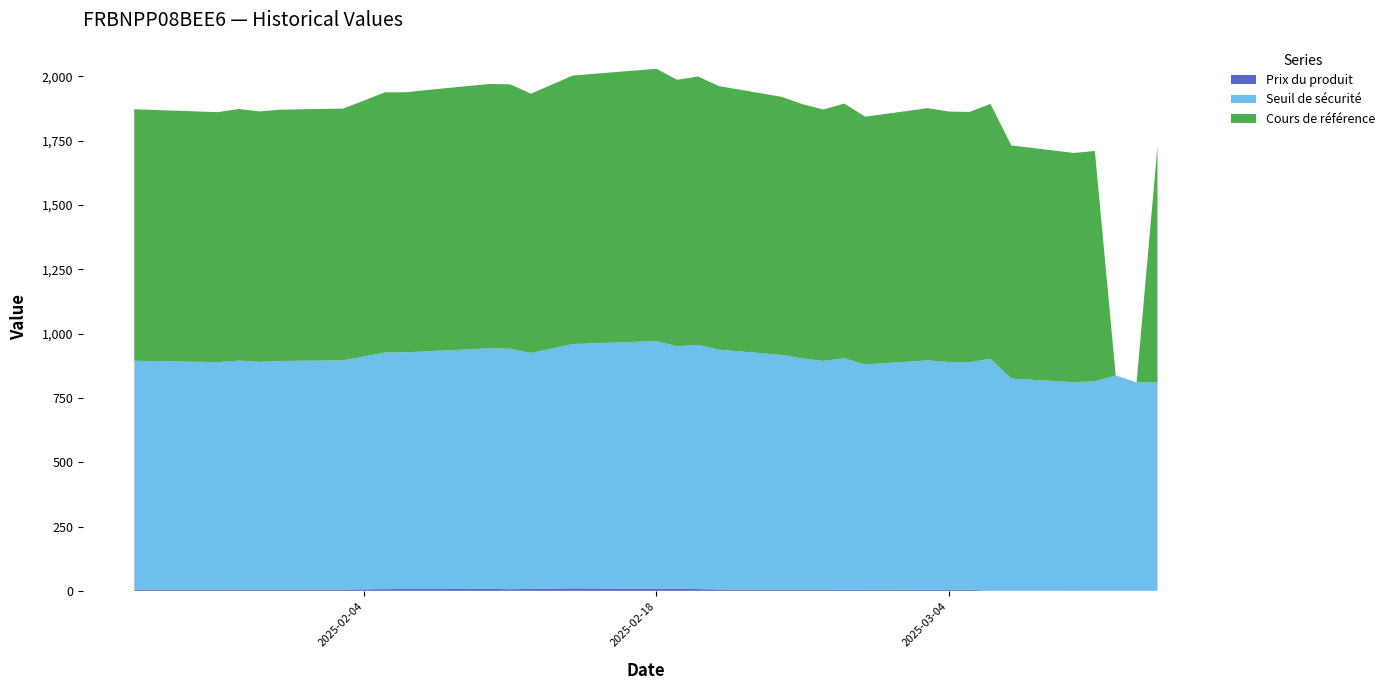

Reading left to right, what are all the values shown in this chart?

Prix du produit: 5.0	4.7	5.0	4.7	4.9	5.0	5.7	6.7	7.0	6.8	7.7	6.2	7.4	9.8	7.6	8.1	6.7	5.2	4.5	3.9	4.5	3.2	3.8	3.5	3.5	4.1	0.4	0.3	0.2	0.3	0.4	0.2	0.3
Seuil de sécurité: 889.6	884.4	890.1	885.6	888.9	890.8	905.3	920.1	920.1	924.3	935.1	935.1	917.4	949.8	963.3	942.6	949.4	932.3	912.9	899.5	889.3	901.0	876.4	892.3	886.1	885.0	901.7	824.8	810.9	814.5	836.9	810.1	810.1
Cours de référence: 977.6	971.8	978.1	973.2	976.8	978.9	994.9	1011.1	1011.1	1015.7	1027.6	1027.6	1008.1	1043.7	1058.6	1035.8	1043.3	1024.5	1003.1	988.5	977.2	990.1	963.1	980.6	973.7	972.6	990.9	906.4	891.1	895.1	0.0	0.0	918.0